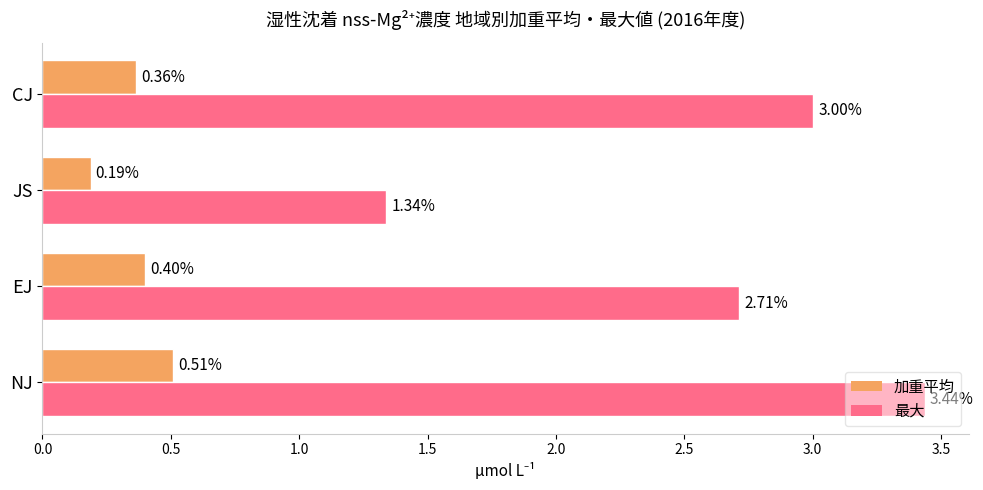

Where is 加重平均 nearest to the value 0?

JS